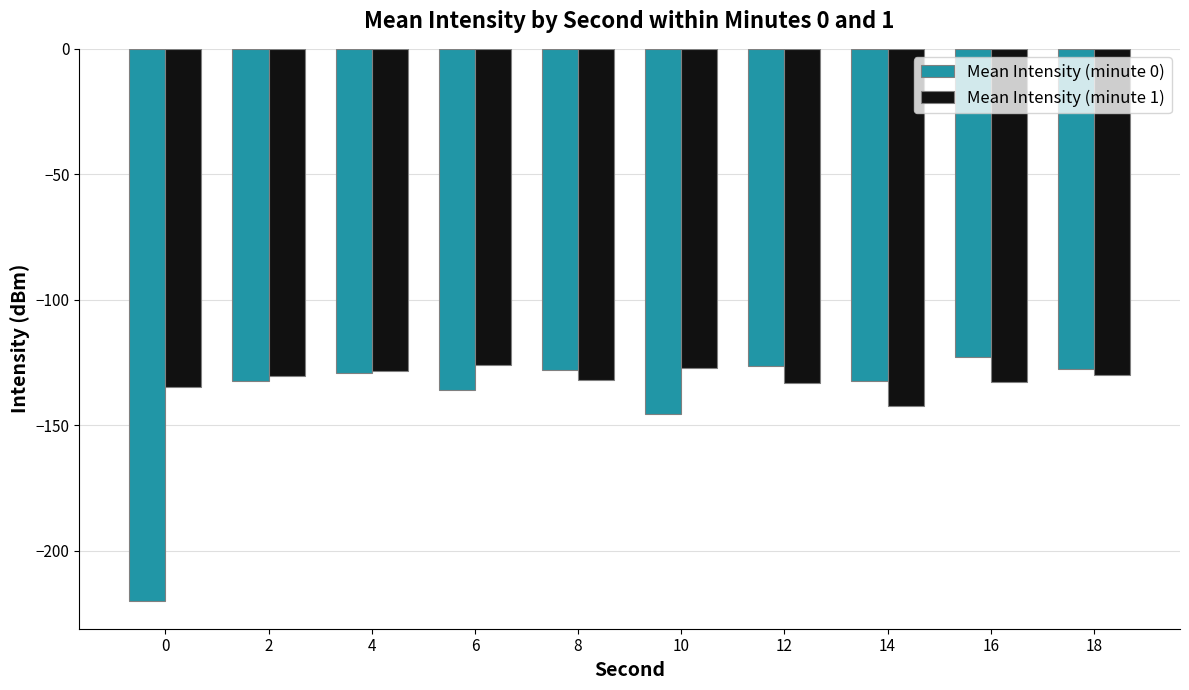

How many bars are there in each group?

2